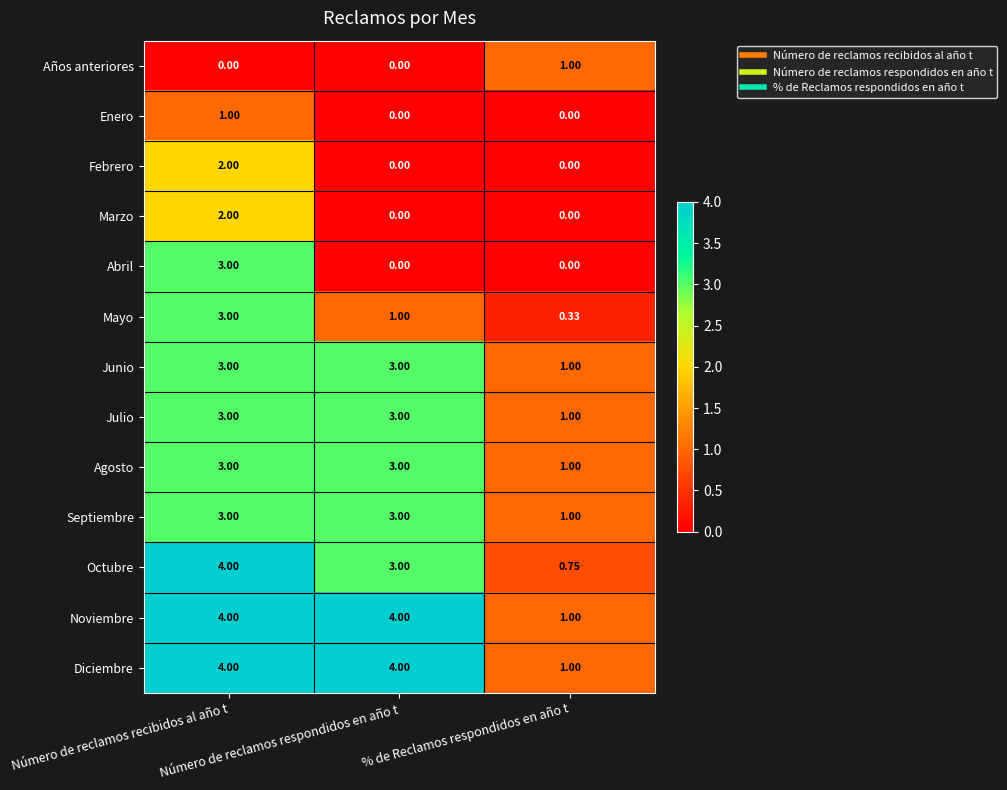

Which series has the largest range (max minus min)?

Octubre